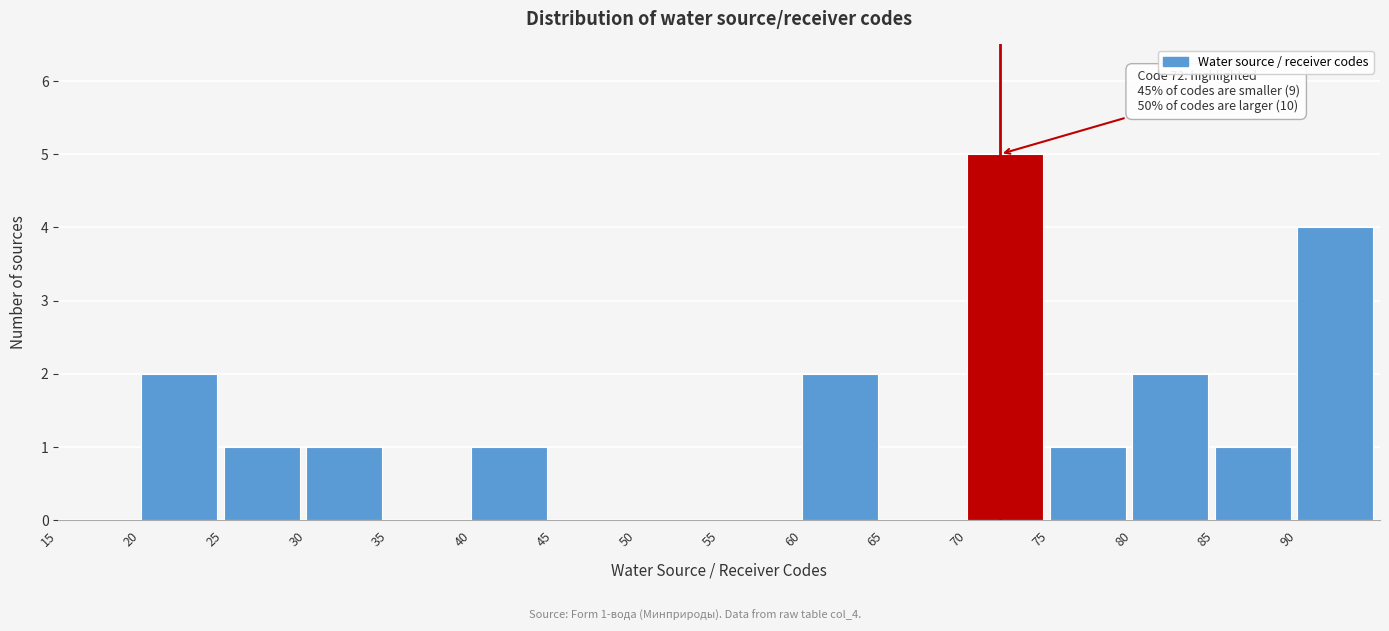

Which range on the x-axis has the tallest bar?

70 to 75